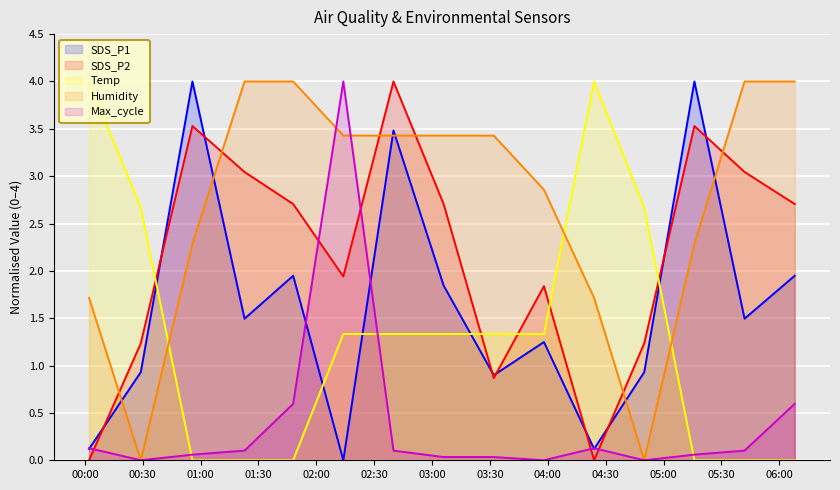

What is the total value across all series at 2023/04/17 01:22:48?

8.6